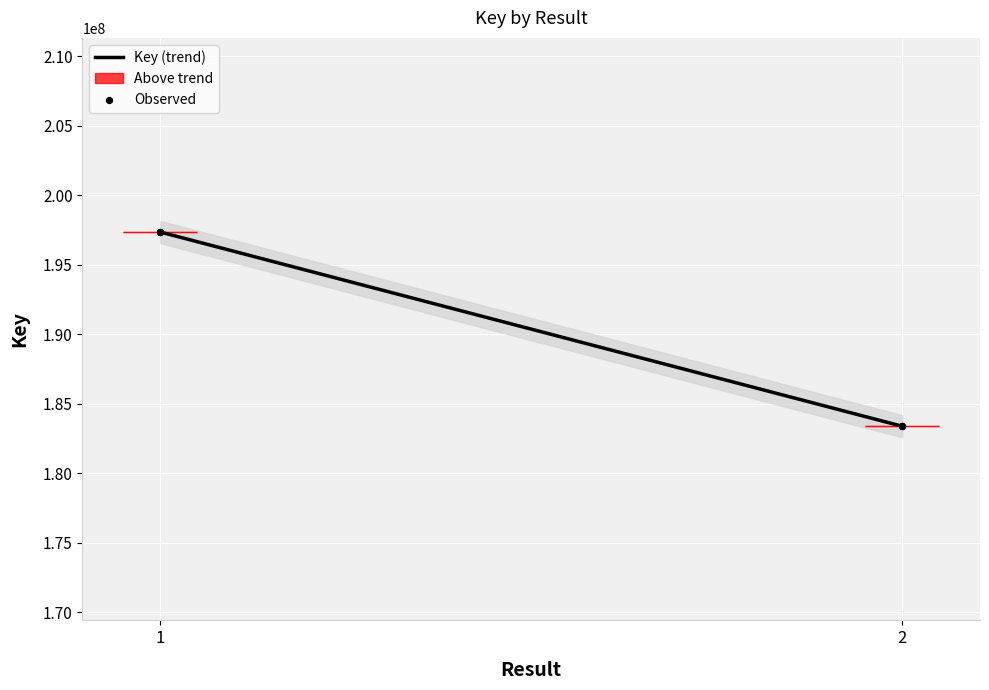

What is the maximum value for Key (trend)?

197340591.0